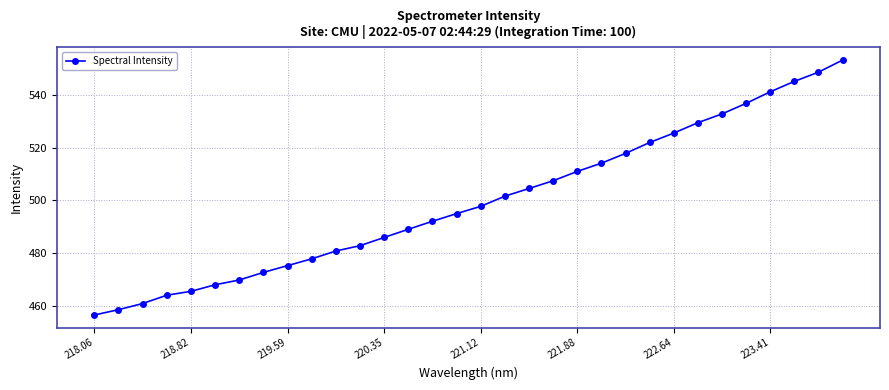

What is the average value?

499.5